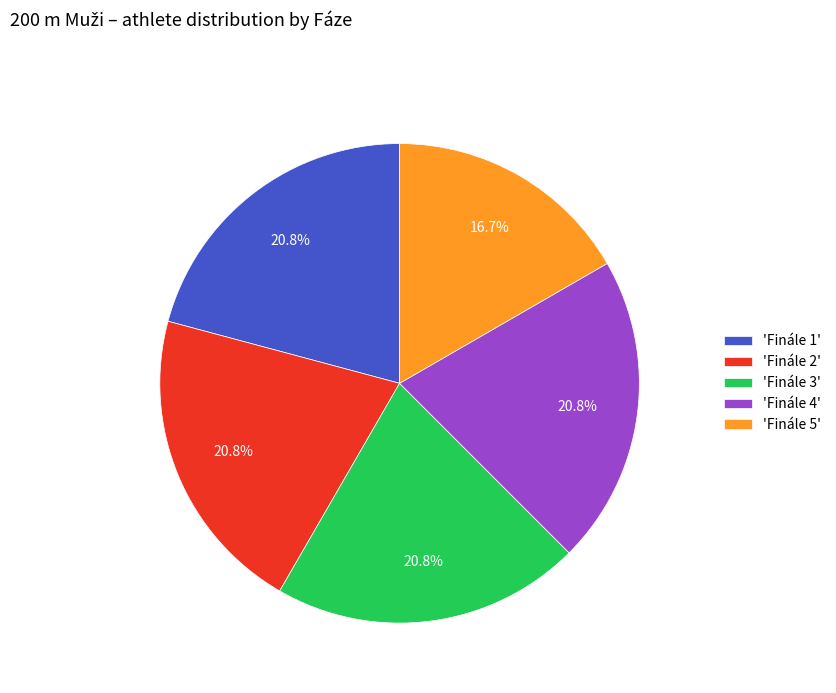

Is 'Finále 1' the majority of the pie?

No